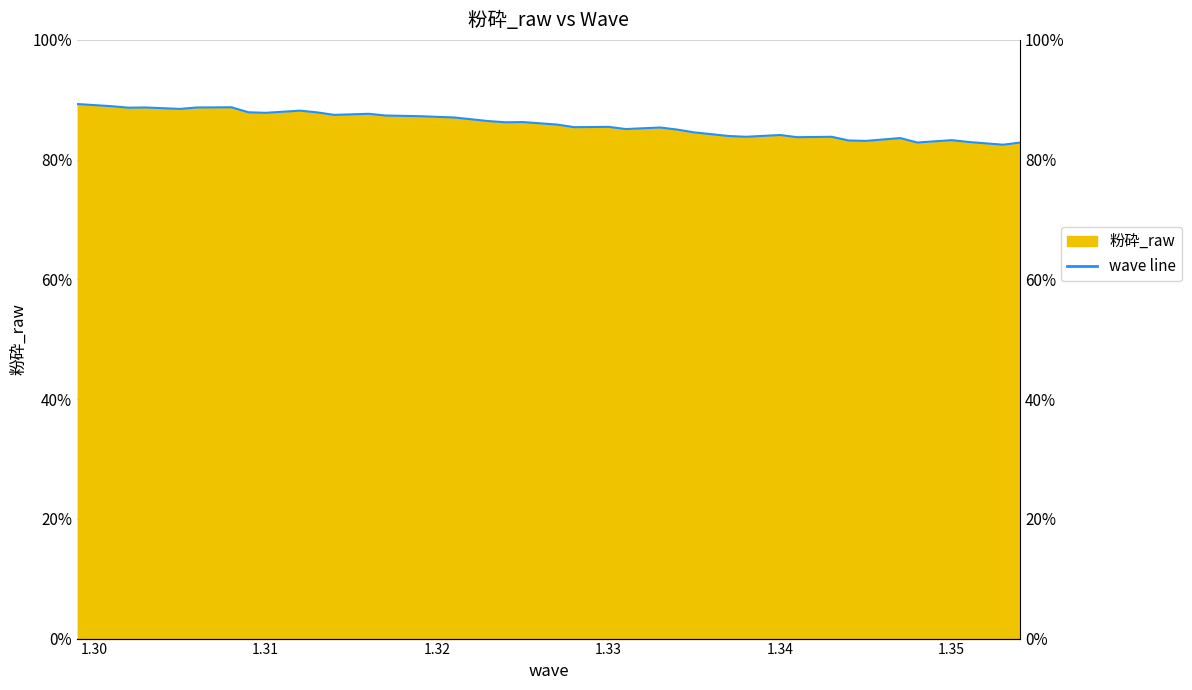

What is the sum of the values at 1.338 and 1.321?

0.9